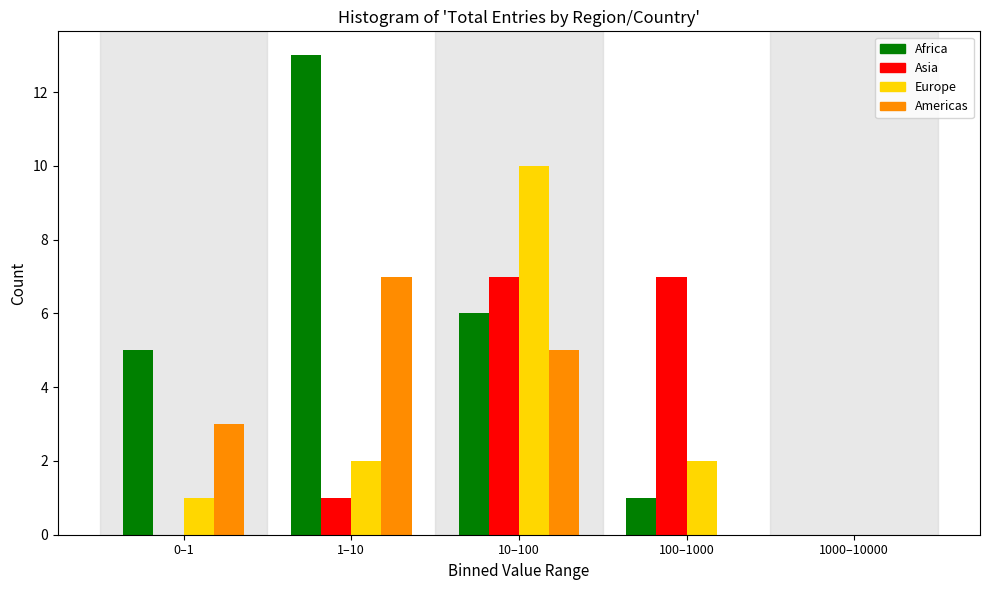

Reading right to left, extract all data points from this chart.

Africa: 1000–10000=0	100–1000=1	10–100=6	1–10=13	0–1=5
Asia: 1000–10000=0	100–1000=7	10–100=7	1–10=1	0–1=0
Europe: 1000–10000=0	100–1000=2	10–100=10	1–10=2	0–1=1
Americas: 1000–10000=0	100–1000=0	10–100=5	1–10=7	0–1=3